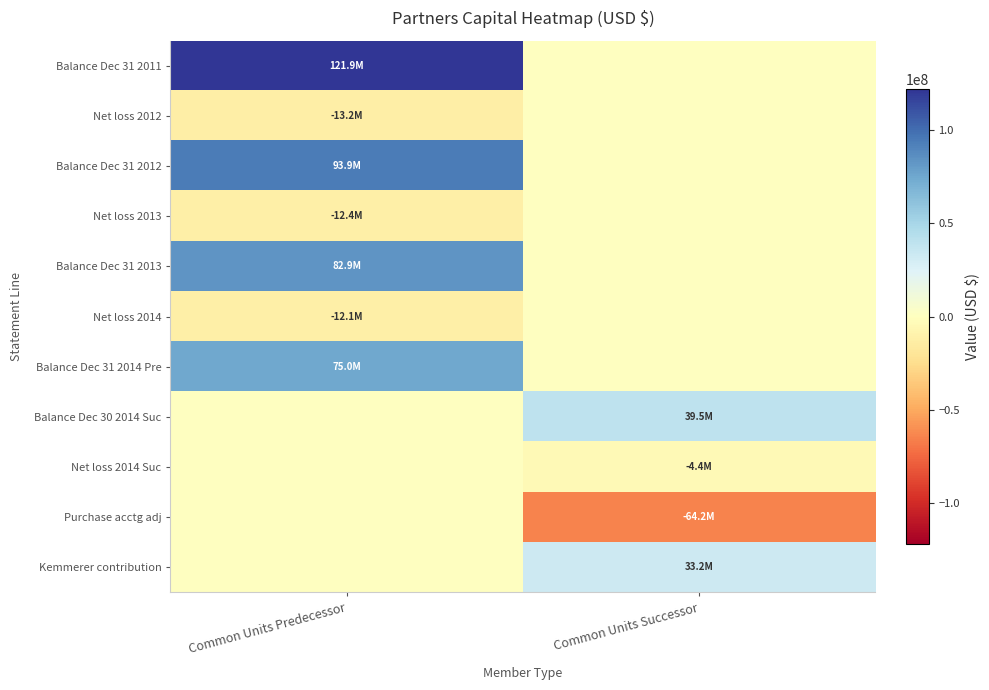

Rank the series at Common Units Successor from highest to lowest value.

Balance Dec 30 2014 Suc, Kemmerer contribution, Balance Dec 31 2011, Net loss 2012, Balance Dec 31 2012, Net loss 2013, Balance Dec 31 2013, Net loss 2014, Balance Dec 31 2014 Pre, Net loss 2014 Suc, Purchase acctg adj